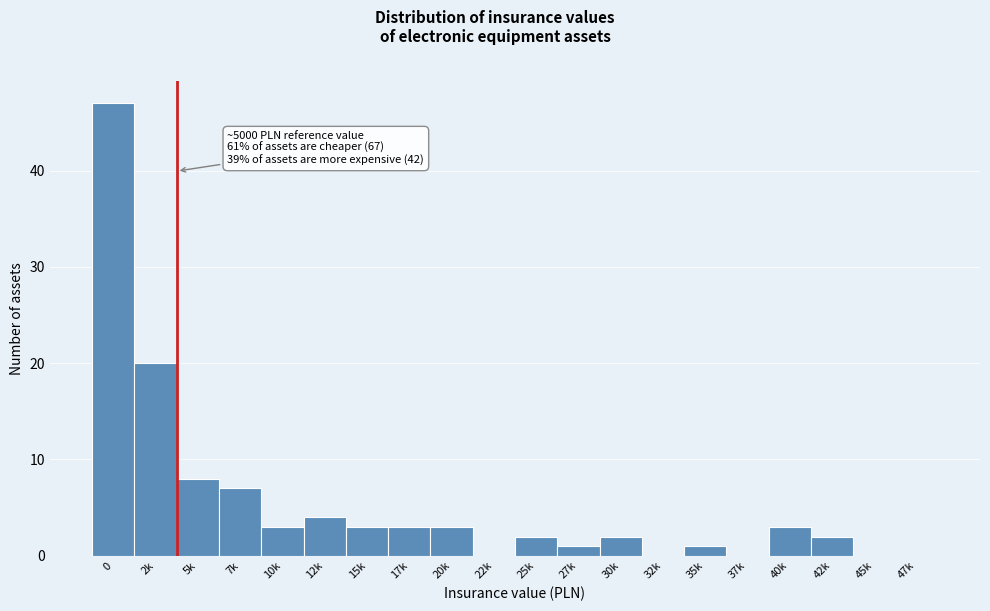

Reading left to right, transcribe all the data shown in this chart.

0=47	2k=20	5k=8	7k=7	10k=3	12k=4	15k=3	17k=3	20k=3	22k=0	25k=2	27k=1	30k=2	32k=0	35k=1	37k=0	40k=3	42k=2	45k=0	47k=0